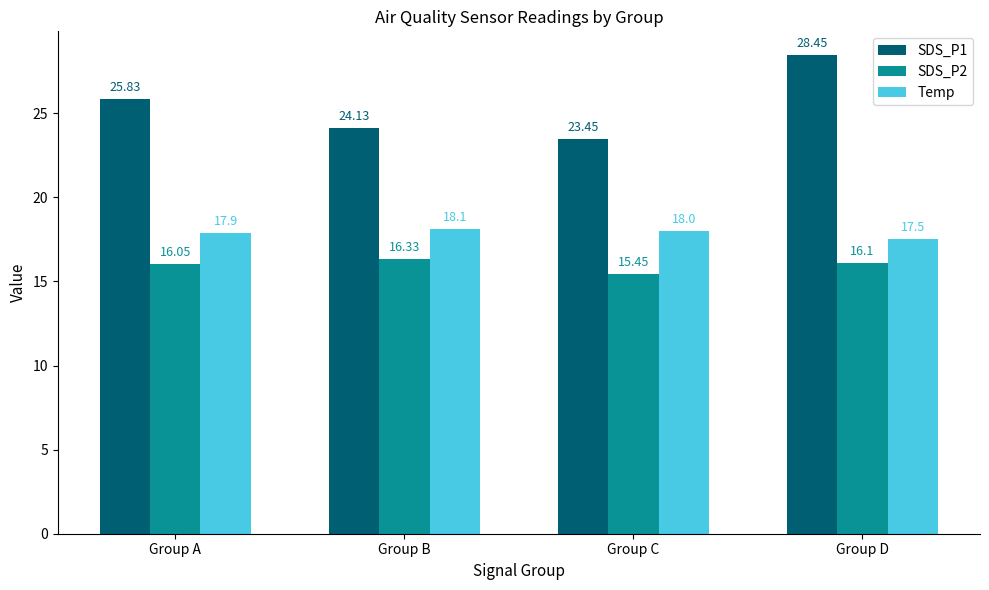

Where does the SDS_P2 series first go above 16?

Group A